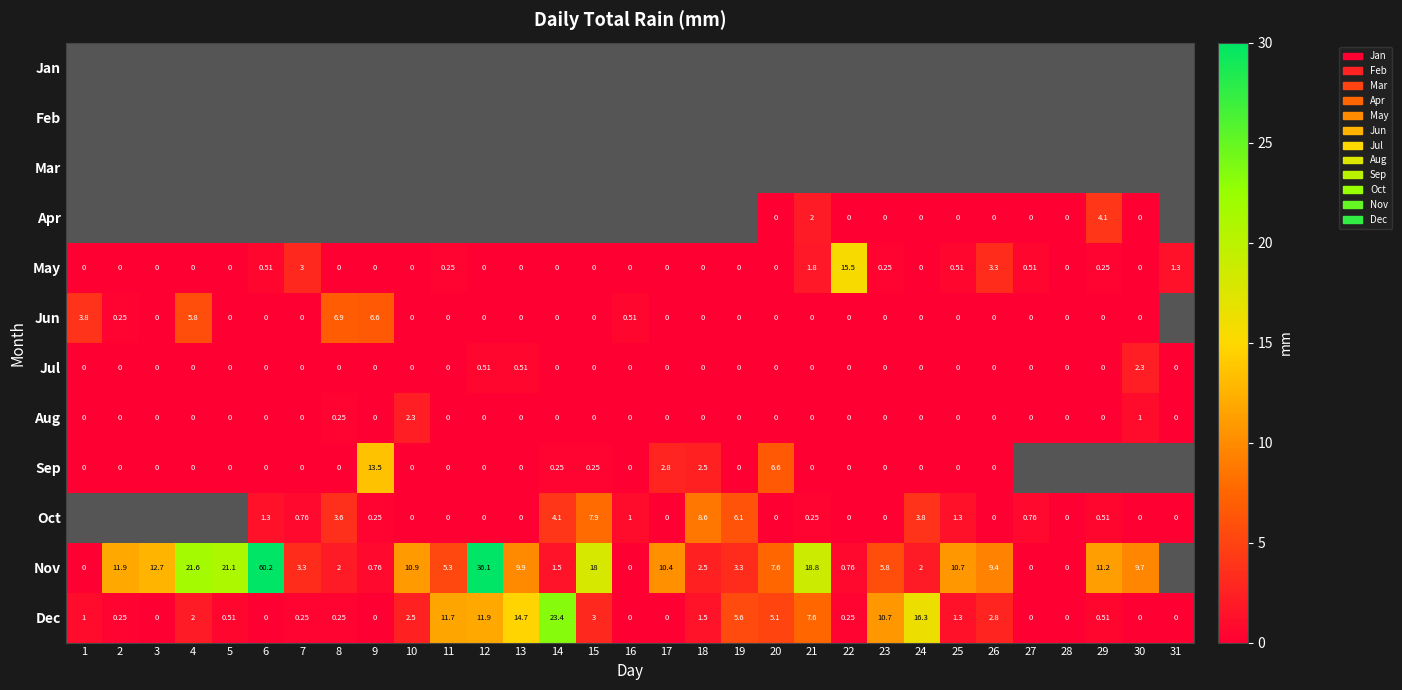

True or false: Aug has a value of -1.4 at 7.

False